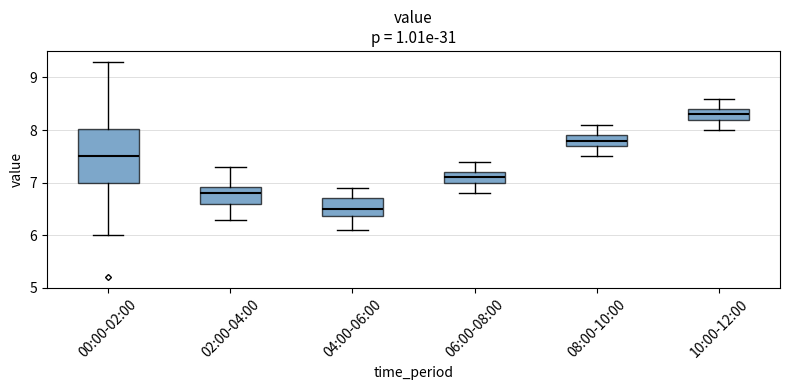

Reading left to right, read every box against the y-axis: the position of its median line, the range the box covers, and the ends of its whiskers. The values are not printed on the chart, so give them approximately, as read against the axis.

00:00-02:00: median 7.5, box 7.0 to 8.0, whiskers 6.0 to 9.3
02:00-04:00: median 6.8, box 6.6 to 6.9, whiskers 6.3 to 7.3
04:00-06:00: median 6.5, box 6.4 to 6.7, whiskers 6.1 to 6.9
06:00-08:00: median 7.1, box 7.0 to 7.2, whiskers 6.8 to 7.4
08:00-10:00: median 7.8, box 7.7 to 7.9, whiskers 7.5 to 8.1
10:00-12:00: median 8.3, box 8.2 to 8.4, whiskers 8.0 to 8.6